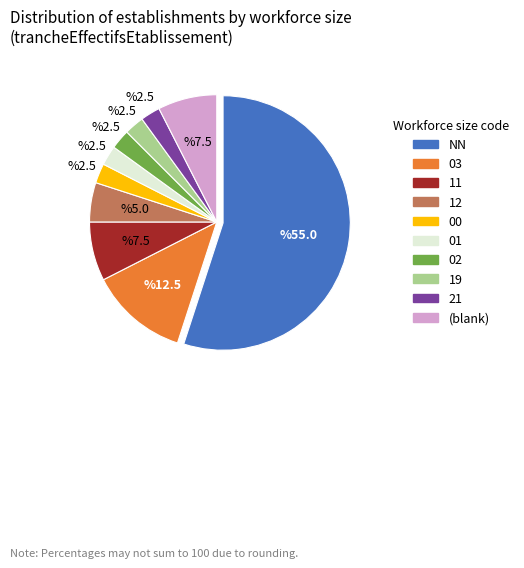

What is the largest slice in the pie chart?

NN